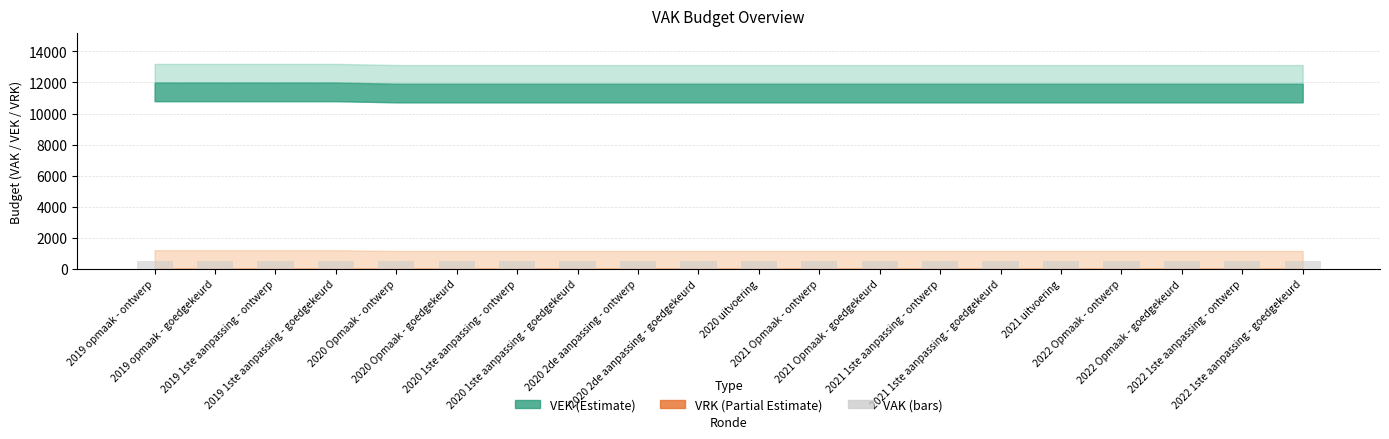

At how many categories does at least one series exceed 899?

20